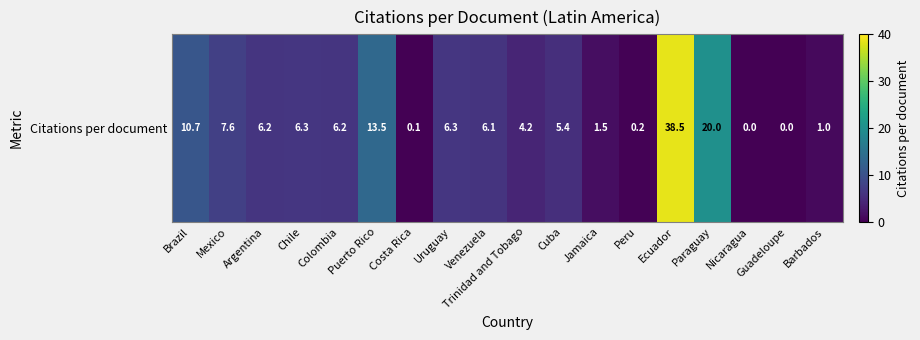

What is the sum of all values?

133.9